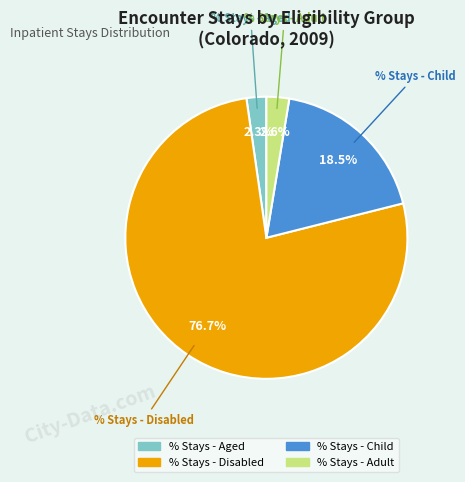

How many slices are in this pie chart?

4